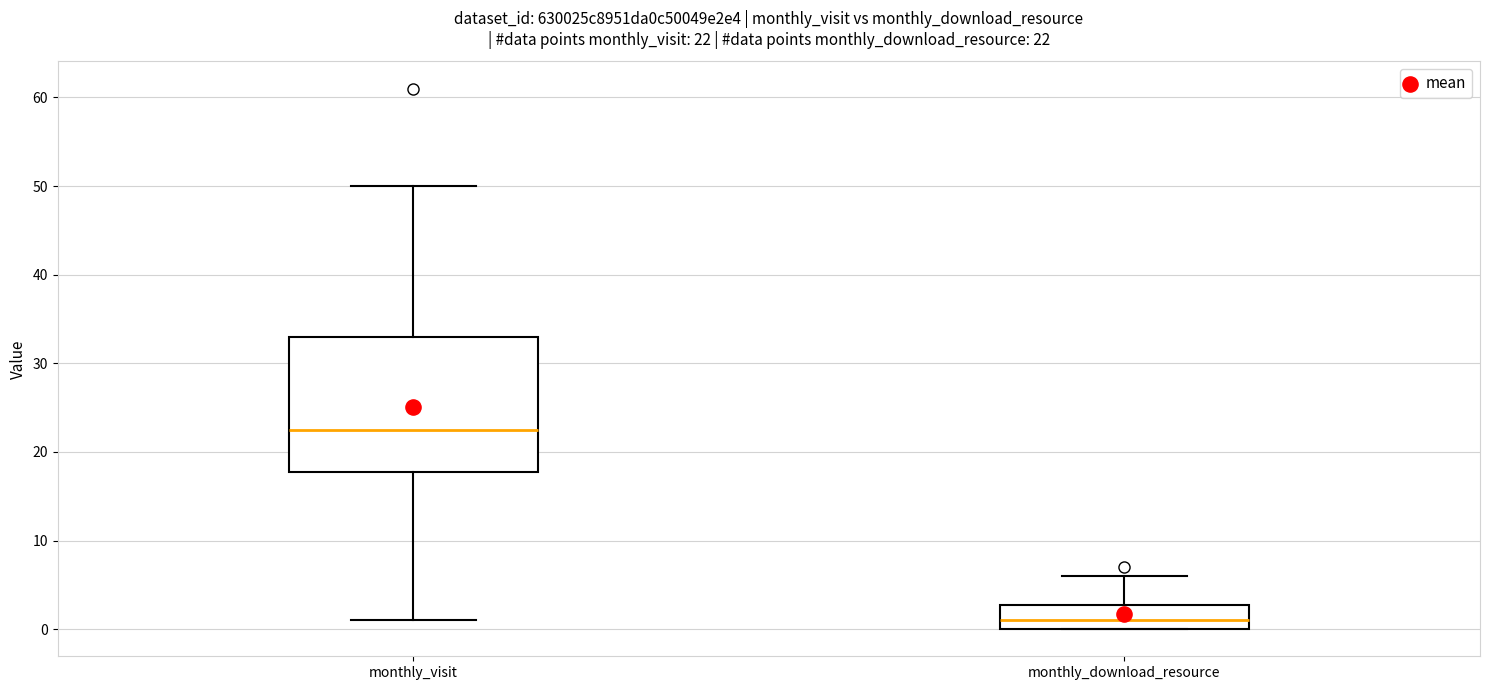

Which box is the tallest, from its lower edge to its upper edge?

monthly_visit